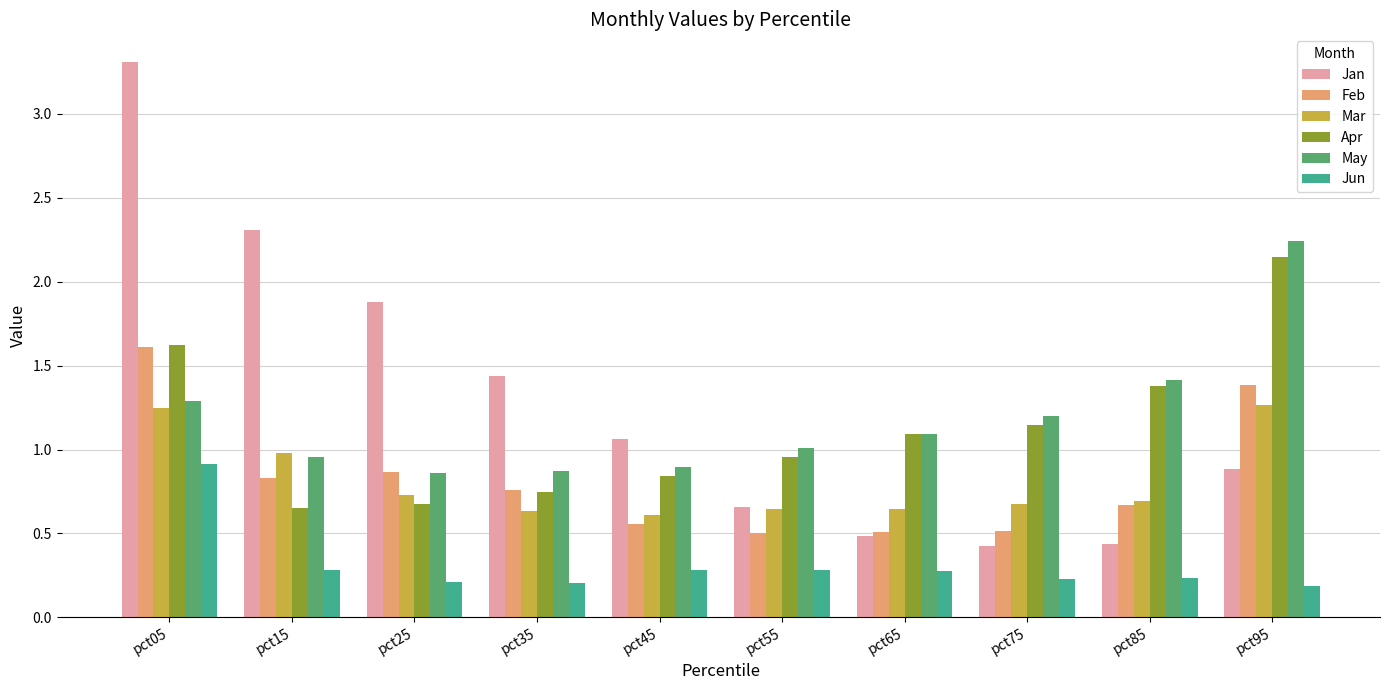

What is the difference between the Mar values at pct85 and pct15?

0.3